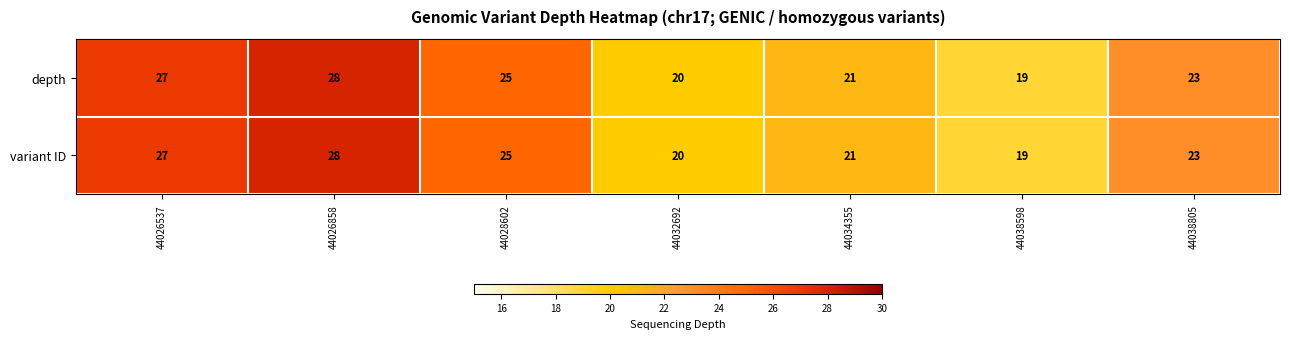

At which label is depth closest to 23?

44038805